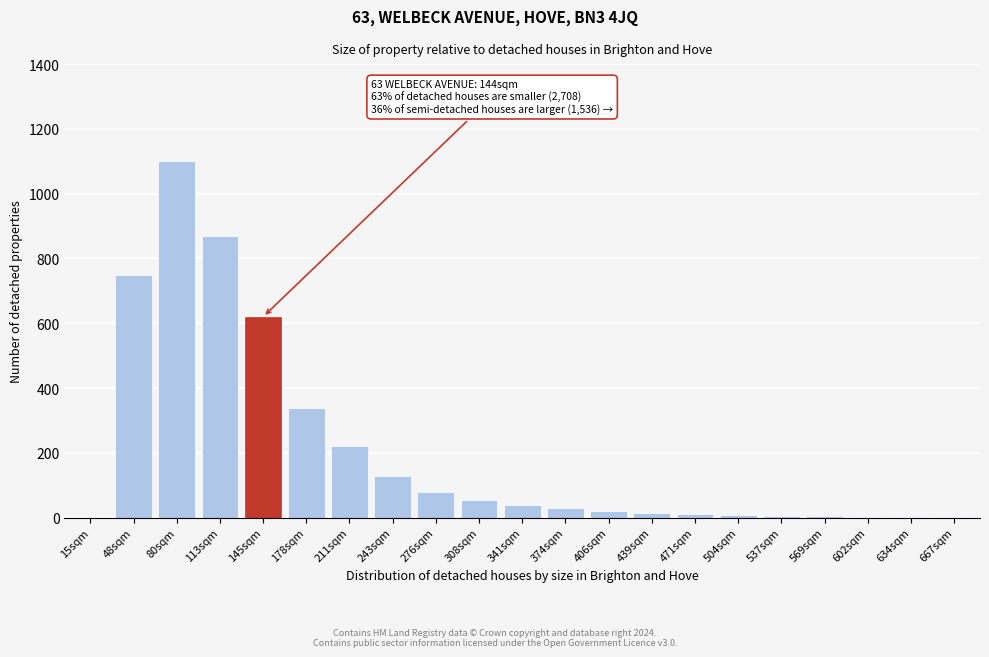

Where is the data nearest to the value 550?

145sqm